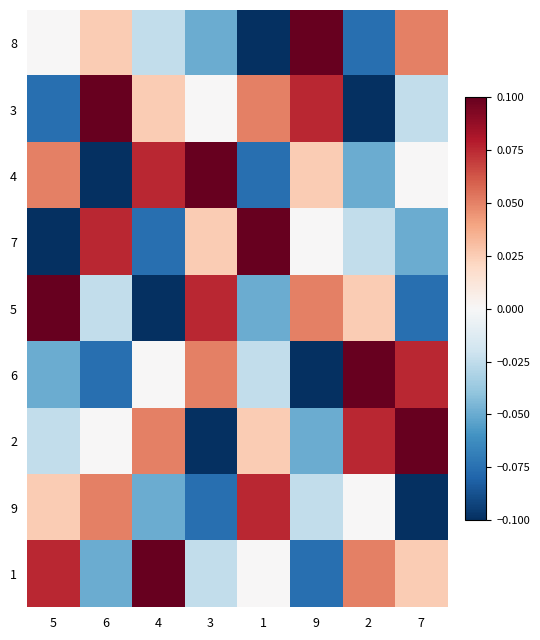

Which series has the largest total across all categories?

1